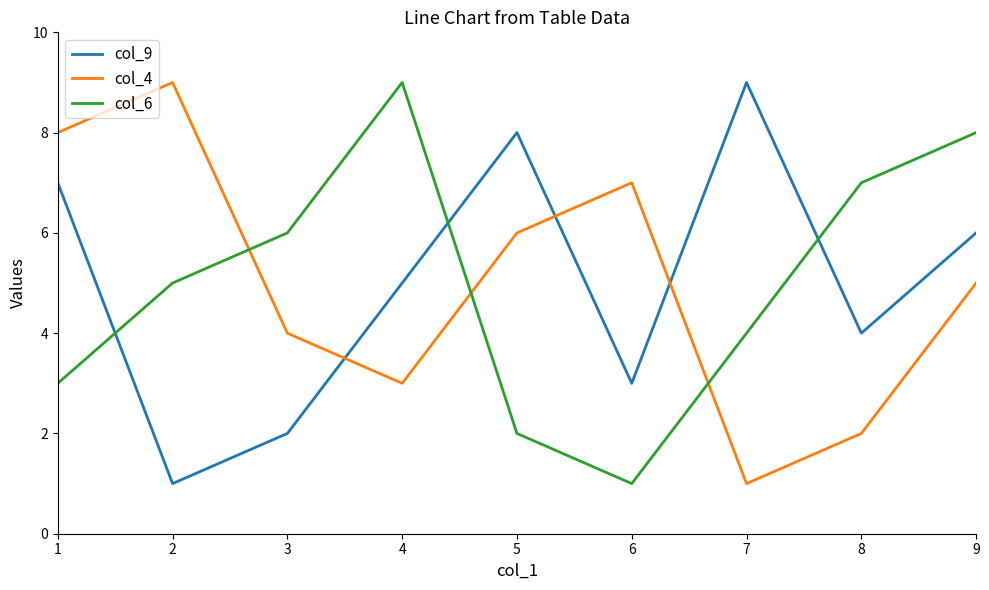

True or false: col_4 has a value of 1 at 7.

True